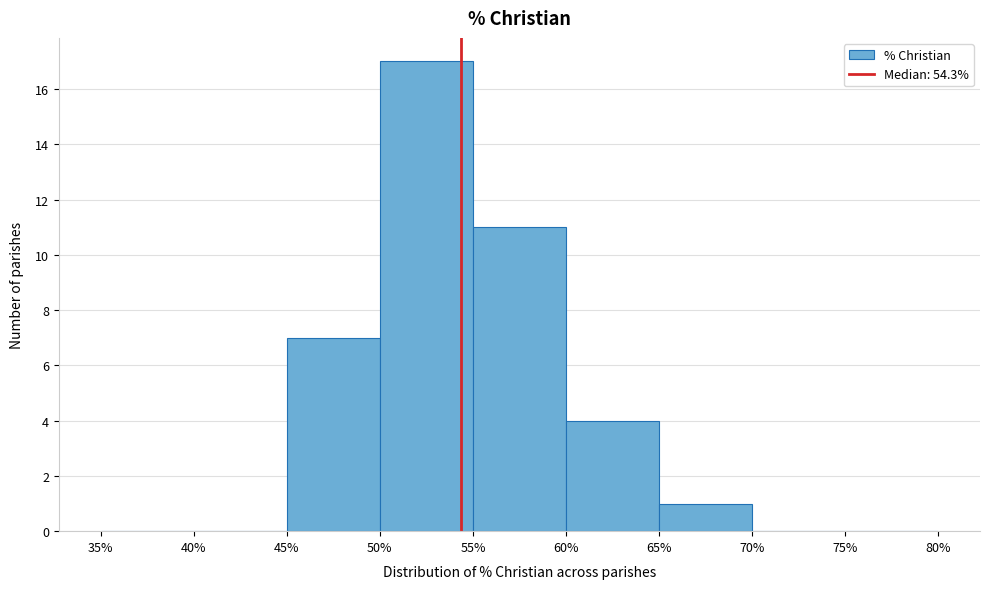

What is the height of the bar covering 65% to 70% on the x-axis? The values are not printed on the chart, so give them approximately, as read against the axis.

1